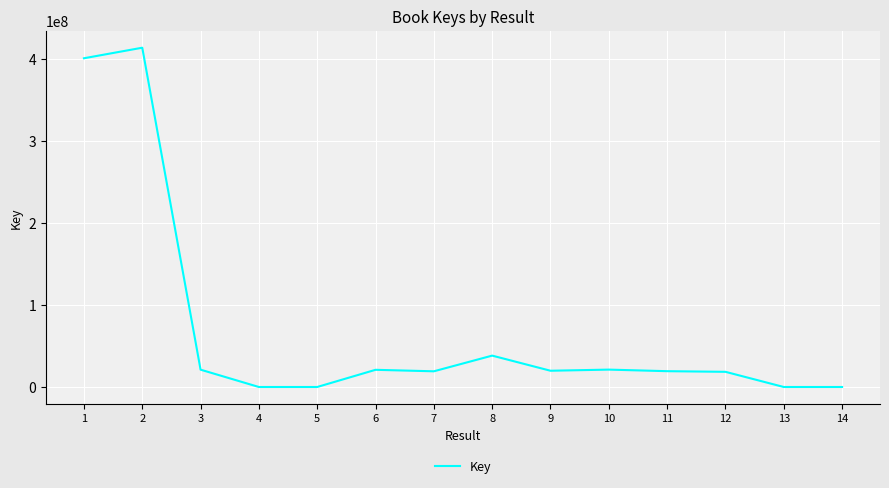

At which category does the data reach its first local peak?

2